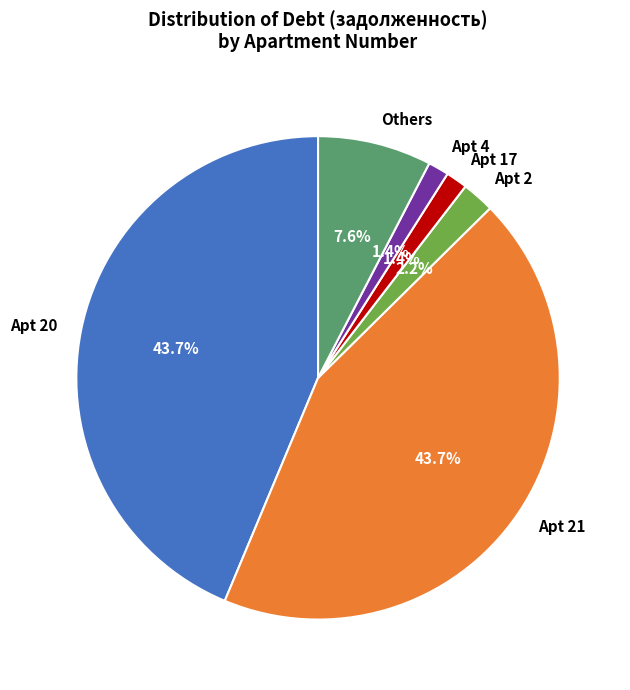

Is there any slice that represents more than half of the pie?

No